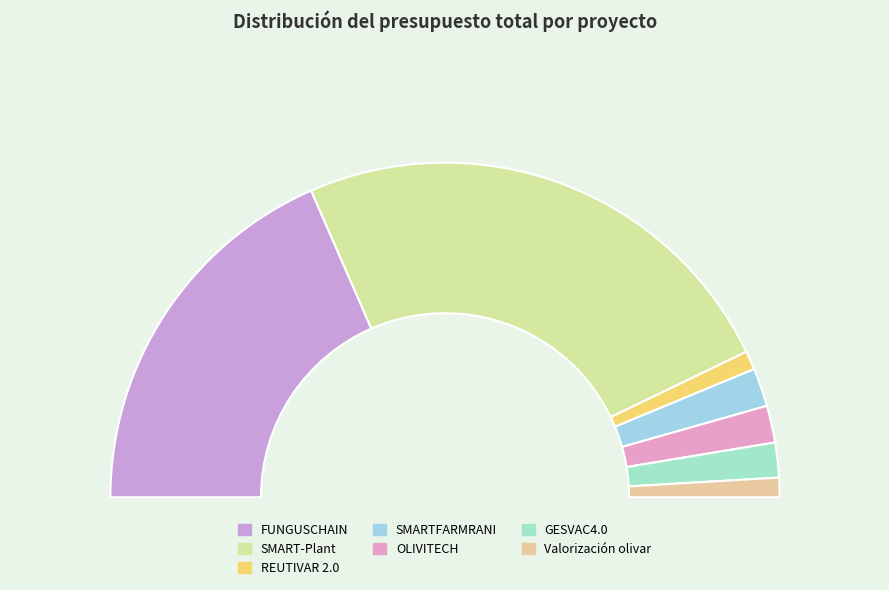

To the nearest percent, what is the difference between the REUTIVAR 2.0 and FUNGUSCHAIN slice percentages?

35%